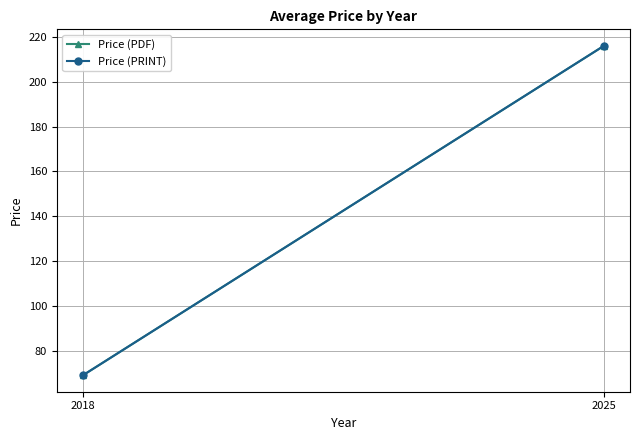

What is the value of the Price (PDF) point at the 1st from the left?

69.0